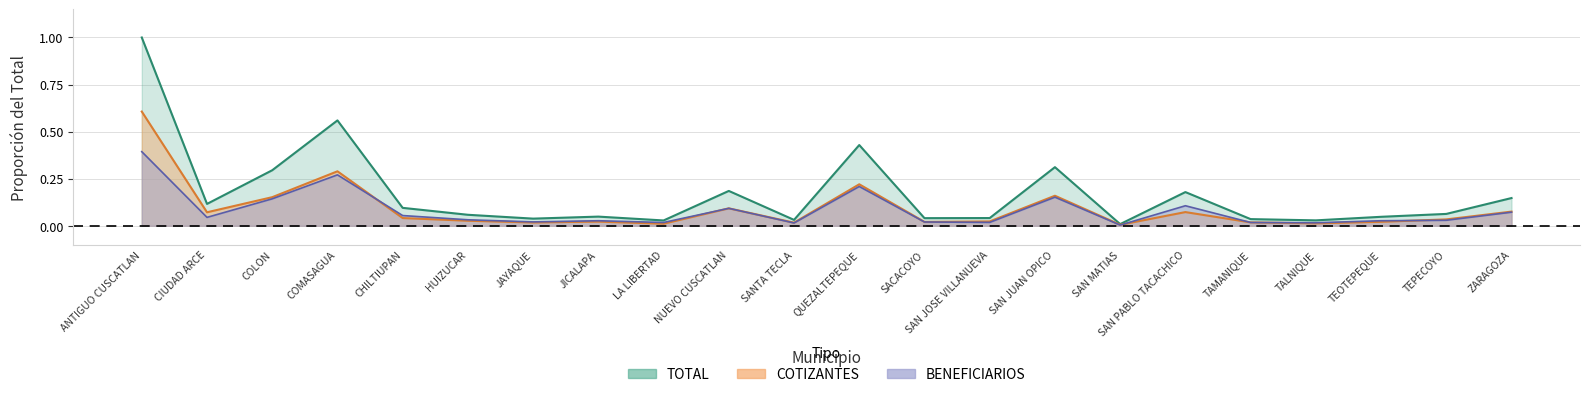

The COTIZANTES series shows 0.3 at QUEZALTEPEQUE. True or false?

False